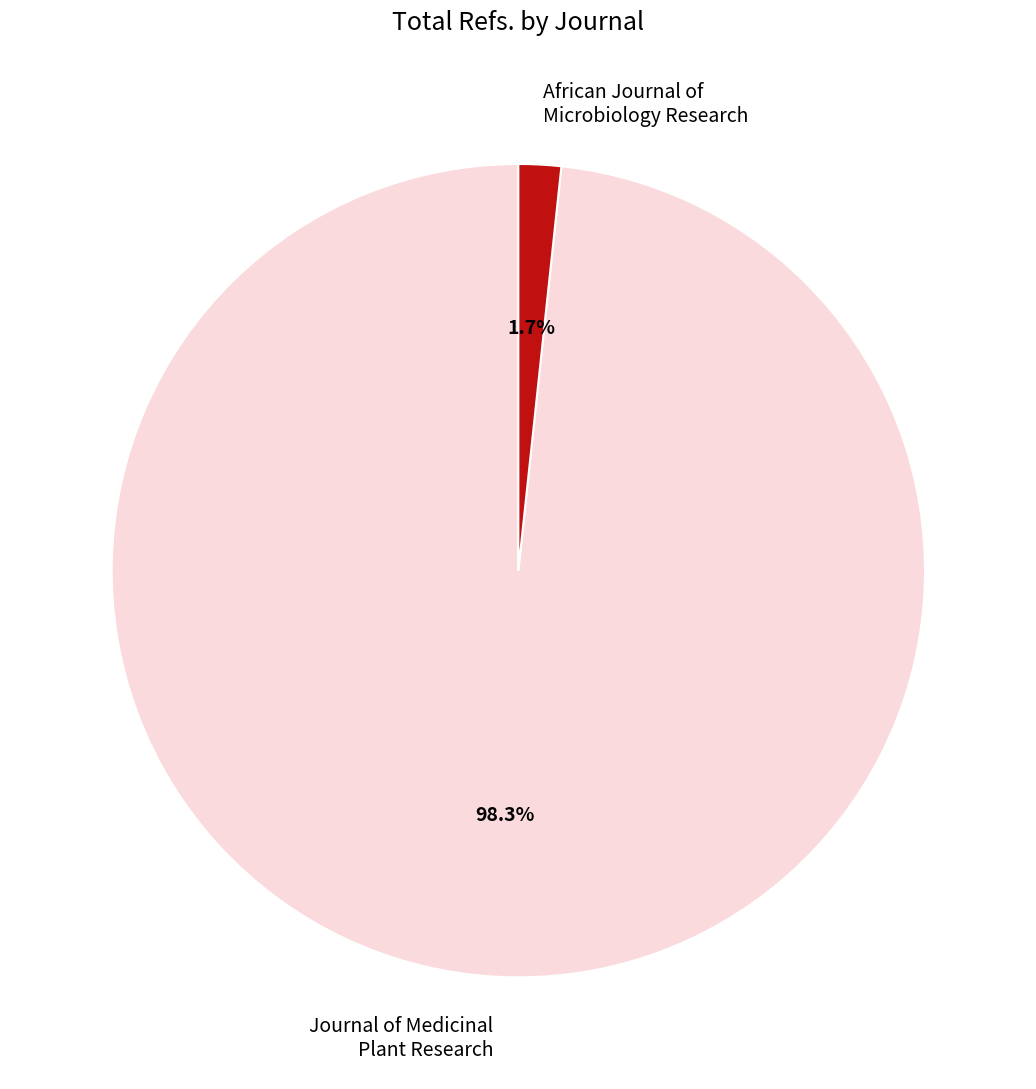

How much of the chart is everything except Journal of Medicinal Plant Research?

1.7%